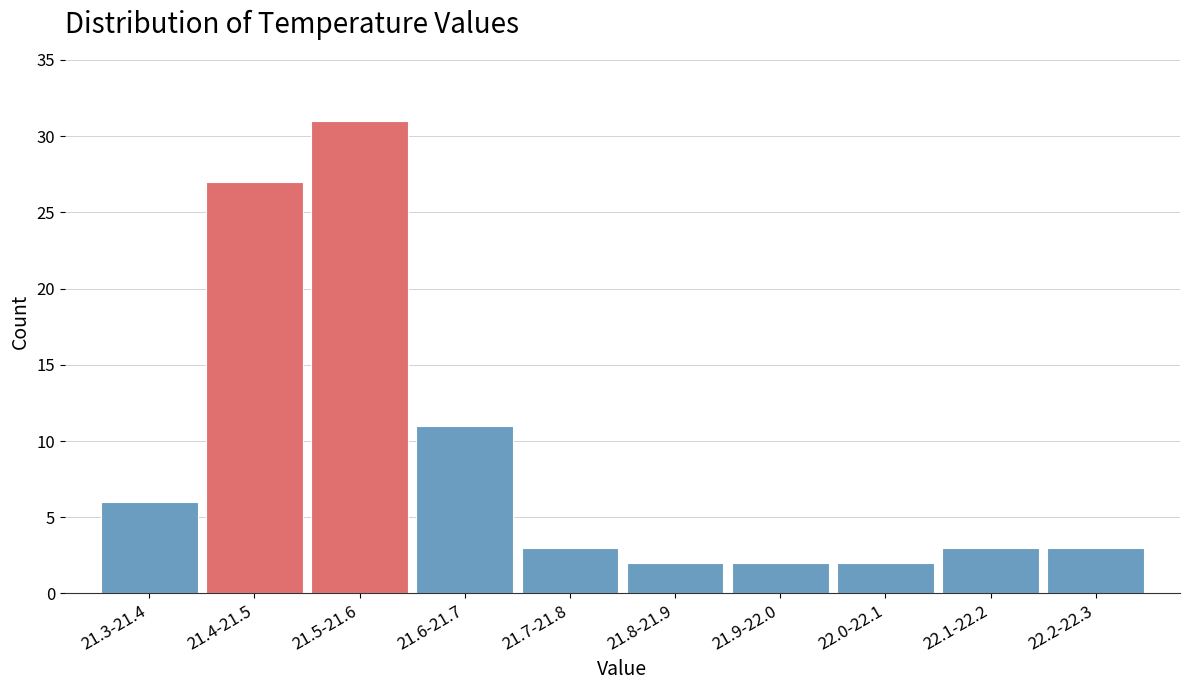

Reading left to right, transcribe all the data shown in this chart.

6	27	31	11	3	2	2	2	3	3